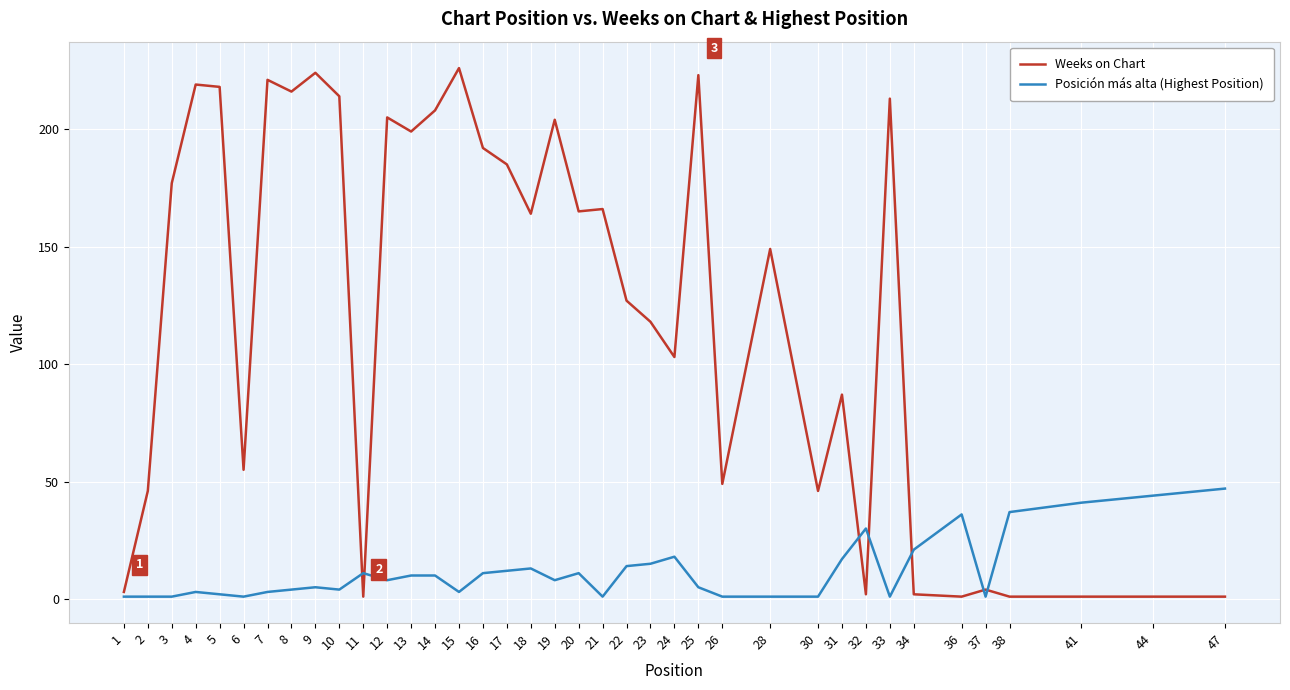

What is the difference between the maximum and minimum values in the Posición más alta (Highest Position) series?

46